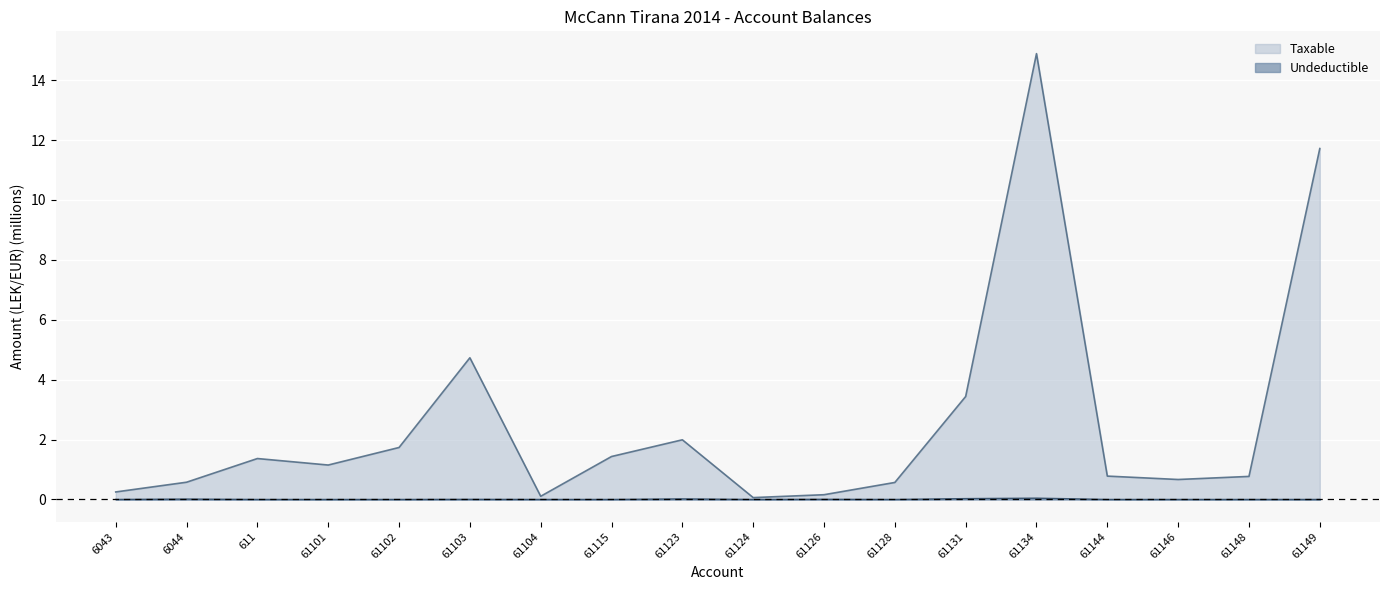

List the labels in order of Taxable value, smallest first.

61124, 61104, 61126, 6043, 61128, 6044, 61146, 61148, 61144, 61101, 611, 61115, 61102, 61123, 61131, 61103, 61149, 61134